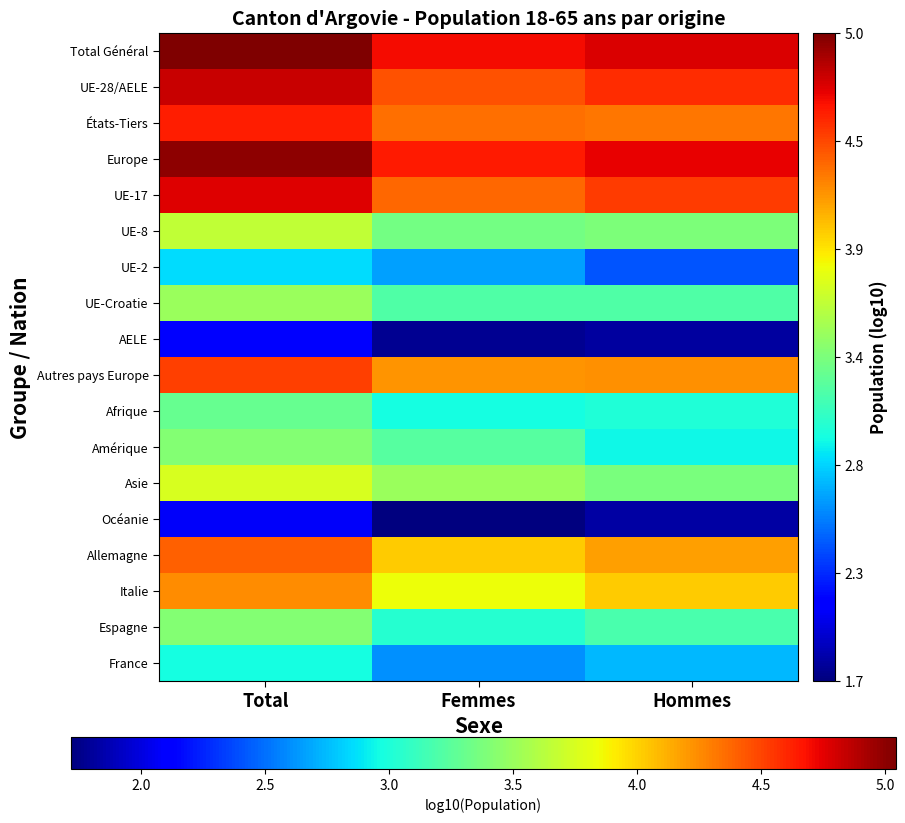

What is the greatest value displayed?

5.0